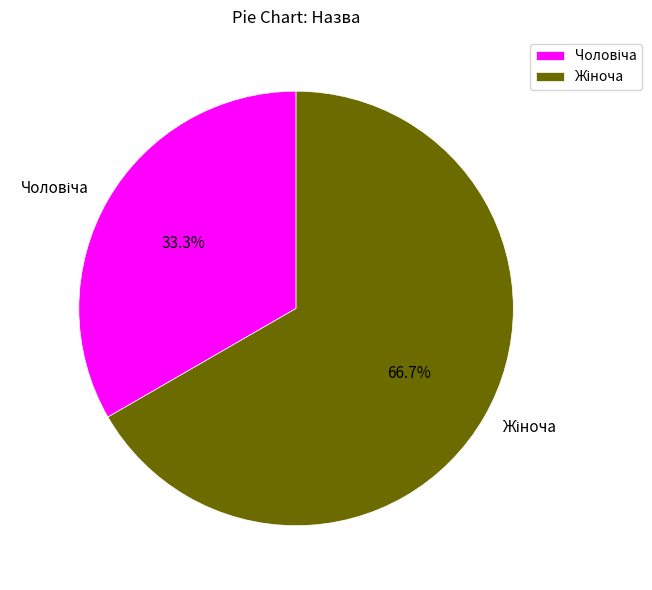

Is there any slice that represents more than half of the pie?

Yes